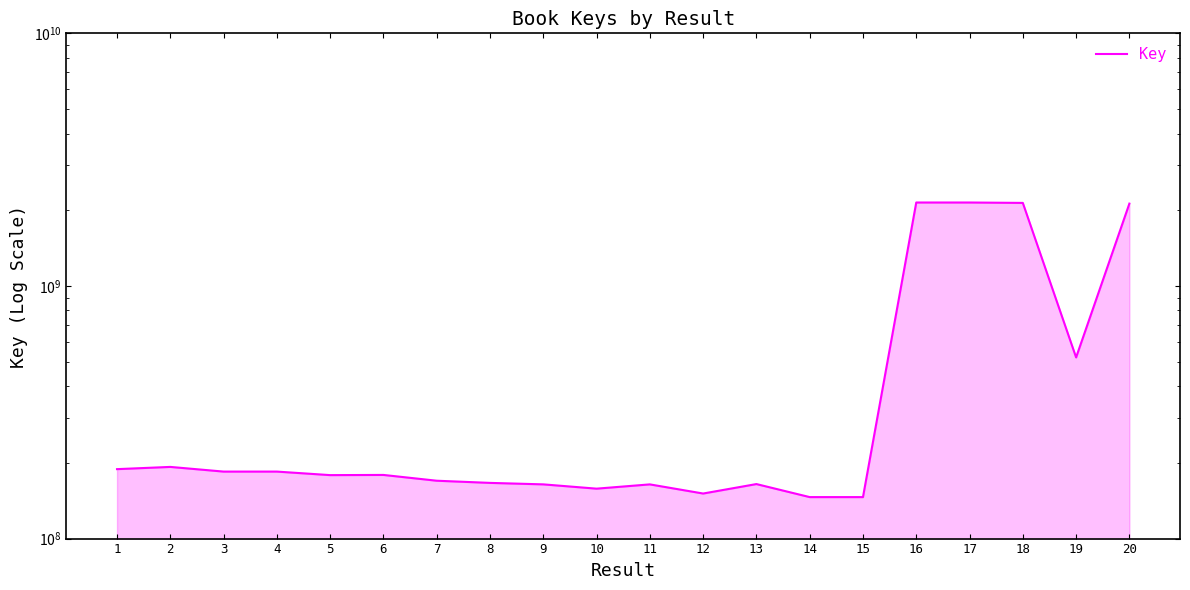

Rank the categories by value from lowest to highest.

15, 14, 12, 10, 11, 9, 13, 8, 7, 5, 6, 3, 4, 1, 2, 19, 20, 18, 16, 17